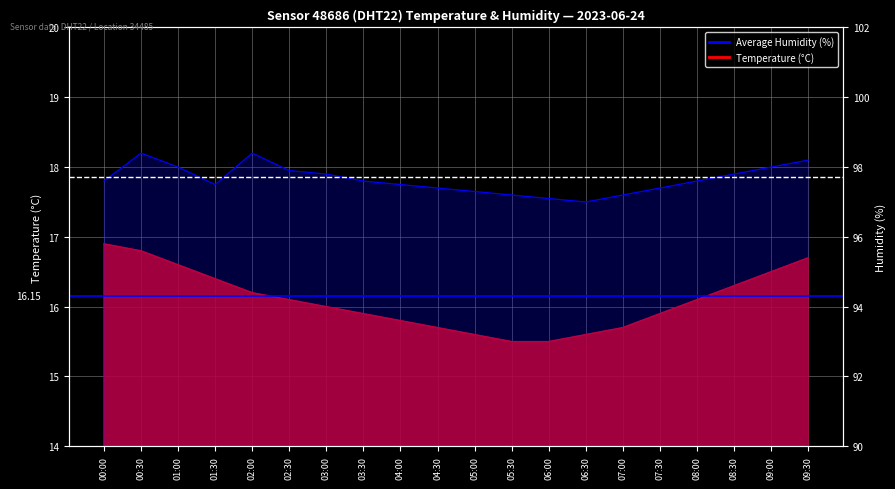

What is the average value of the temperature series?

16.1